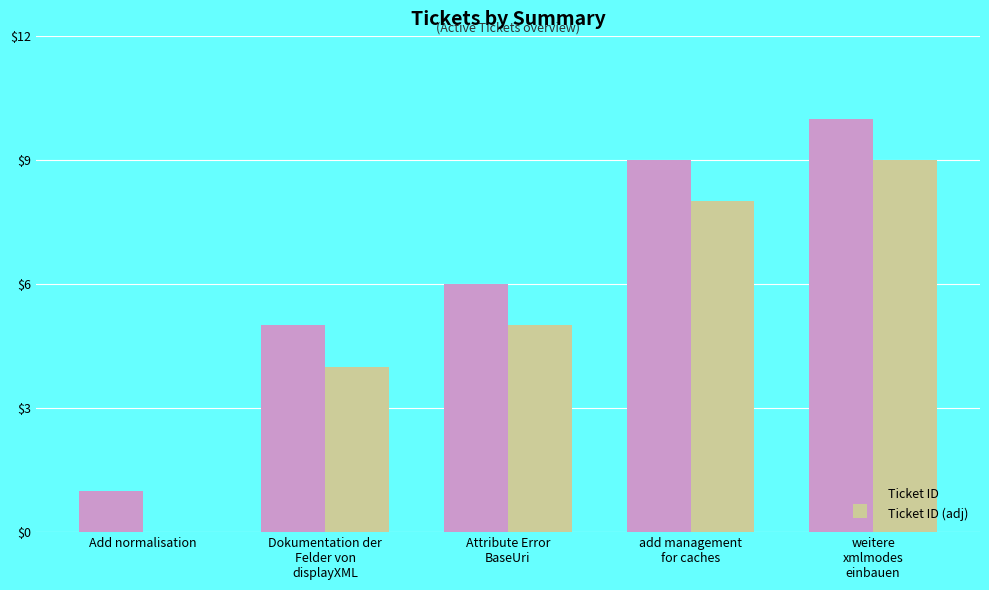

Reading left to right, transcribe all the data shown in this chart.

Ticket ID: Add normalisation=1	Dokumentation der
Felder von
displayXML=5	Attribute Error
BaseUri=6	add management
for caches=9	weitere
xmlmodes
einbauen=10
Ticket ID (adj): Add normalisation=0	Dokumentation der
Felder von
displayXML=4	Attribute Error
BaseUri=5	add management
for caches=8	weitere
xmlmodes
einbauen=9